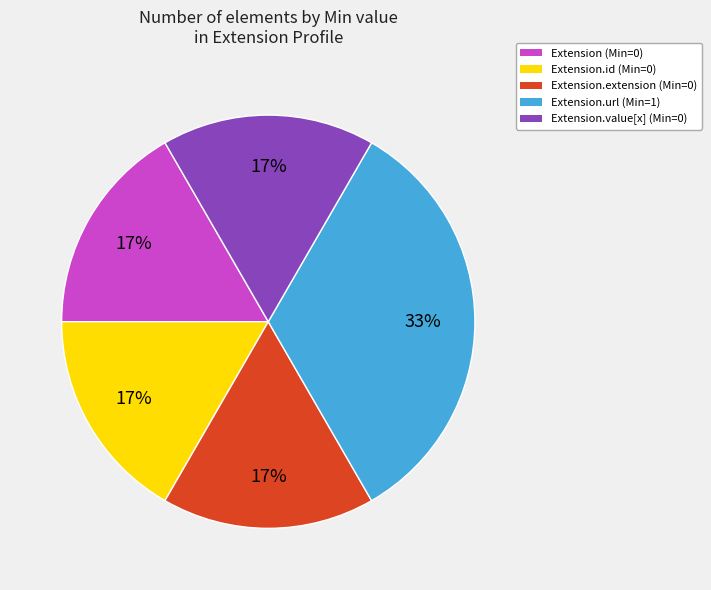

Is there any slice that represents more than half of the pie?

No